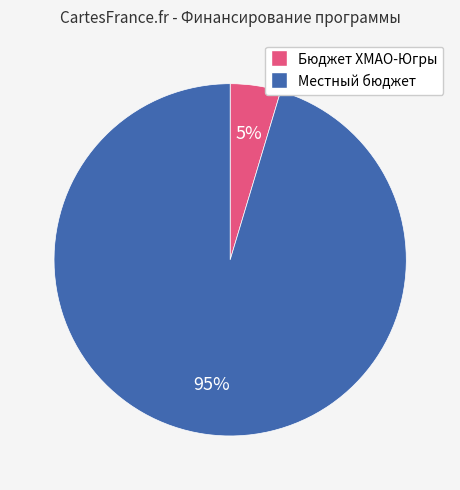

To the nearest percent, what is the average slice percentage?

50%